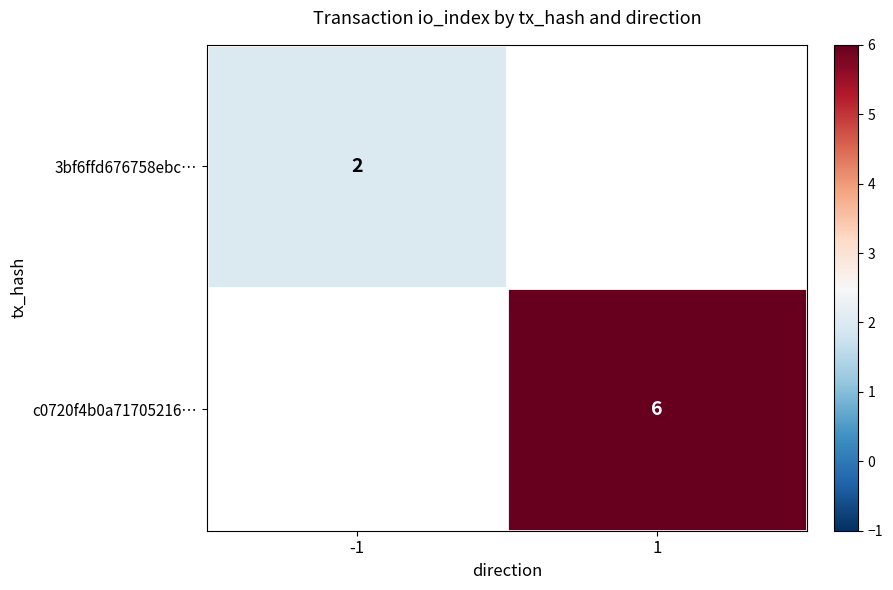

At how many categories does at least one series exceed 4?

1